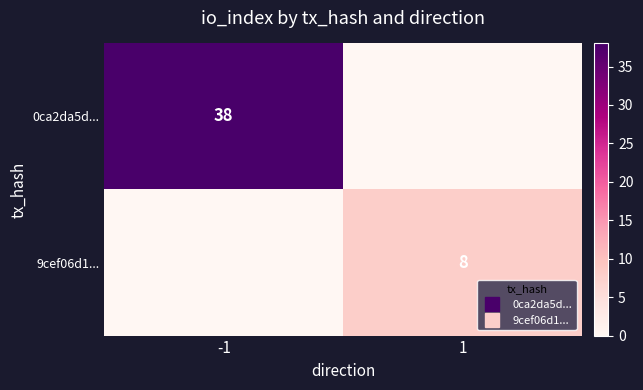

At how many categories does at least one series exceed 3?

2